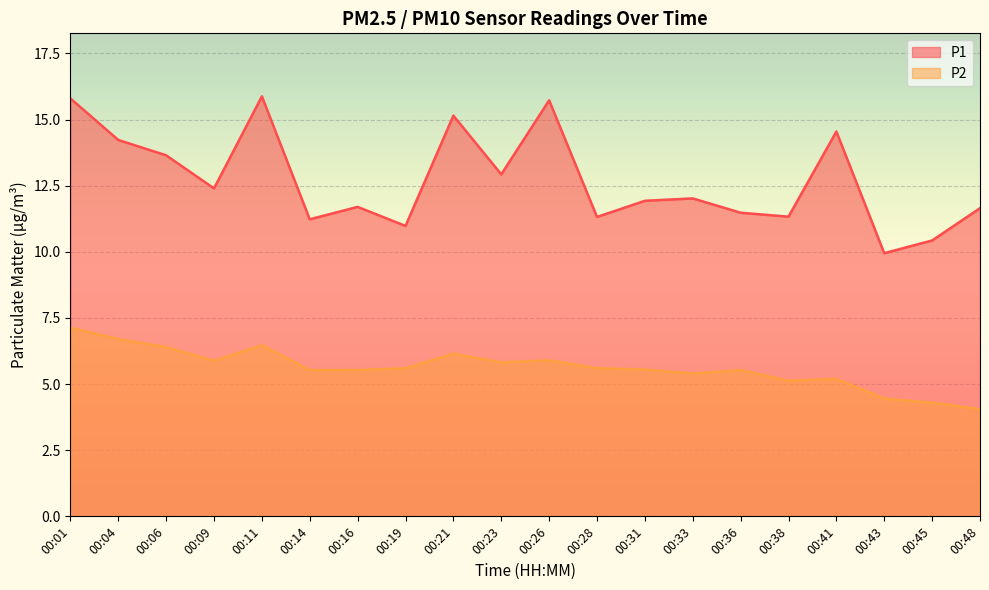

What is the value of the P1 point at the 20th from the left?

11.7